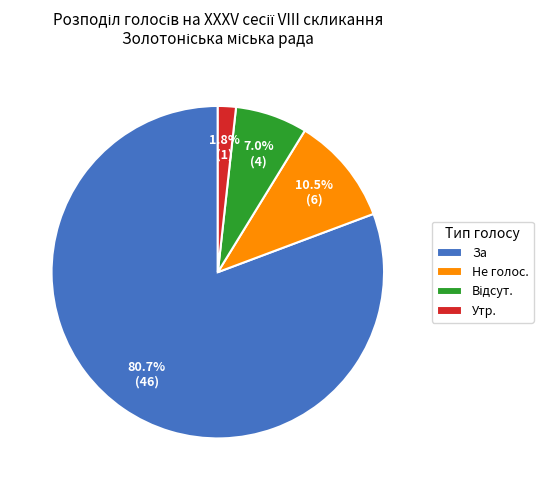

To the nearest percent, what is the average slice percentage?

25%